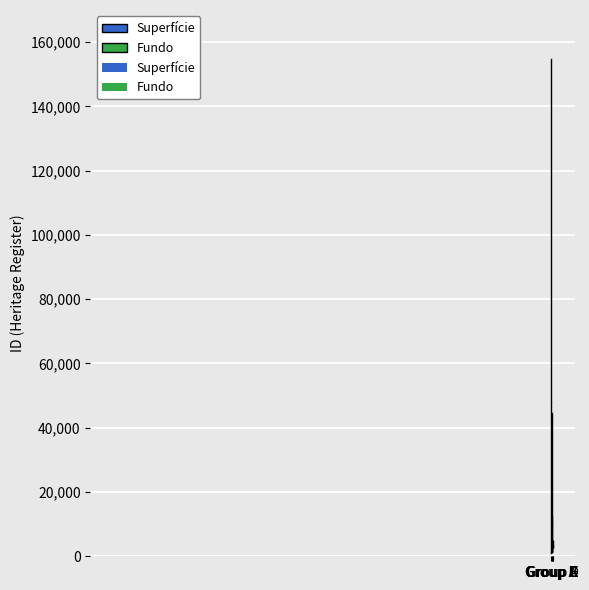

Is it true that the value at FORMER EXFORD SHEARING SHED is 72775?

False